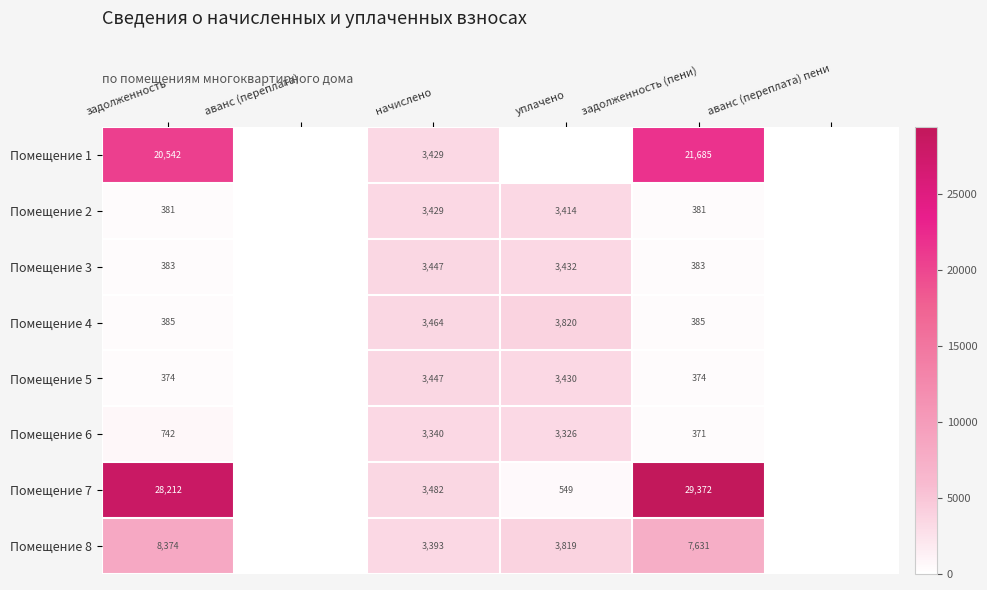

What is the spread (max minus min) of values at начислено?

142